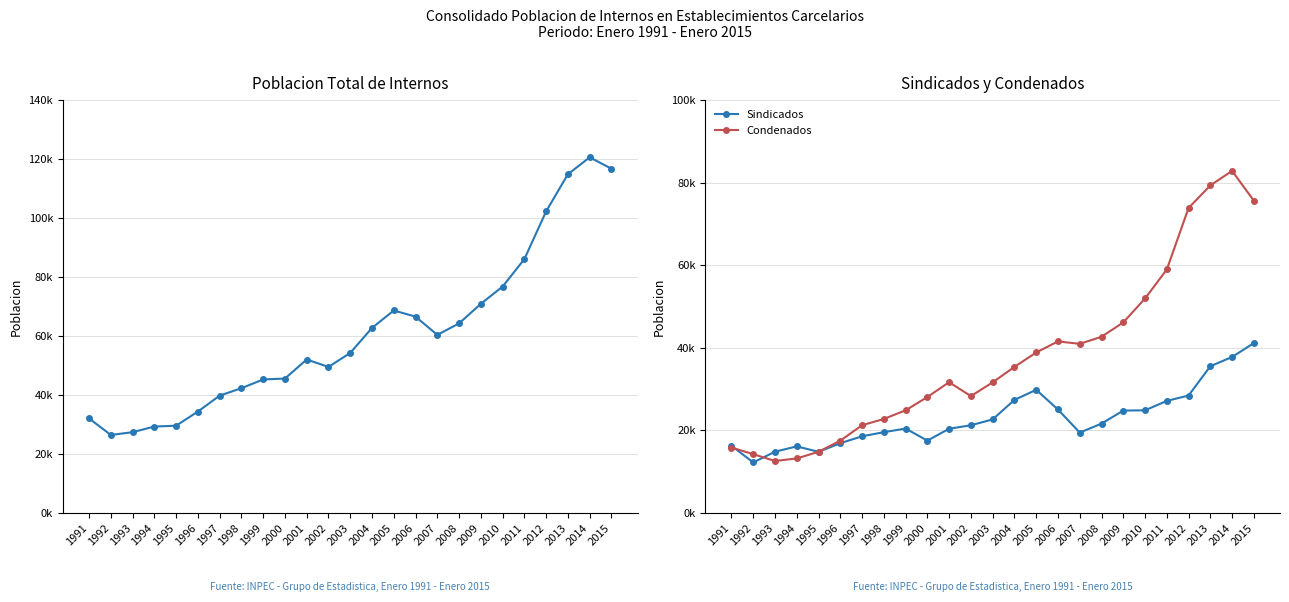

At which label does Sindicados first exceed 21204?

2003